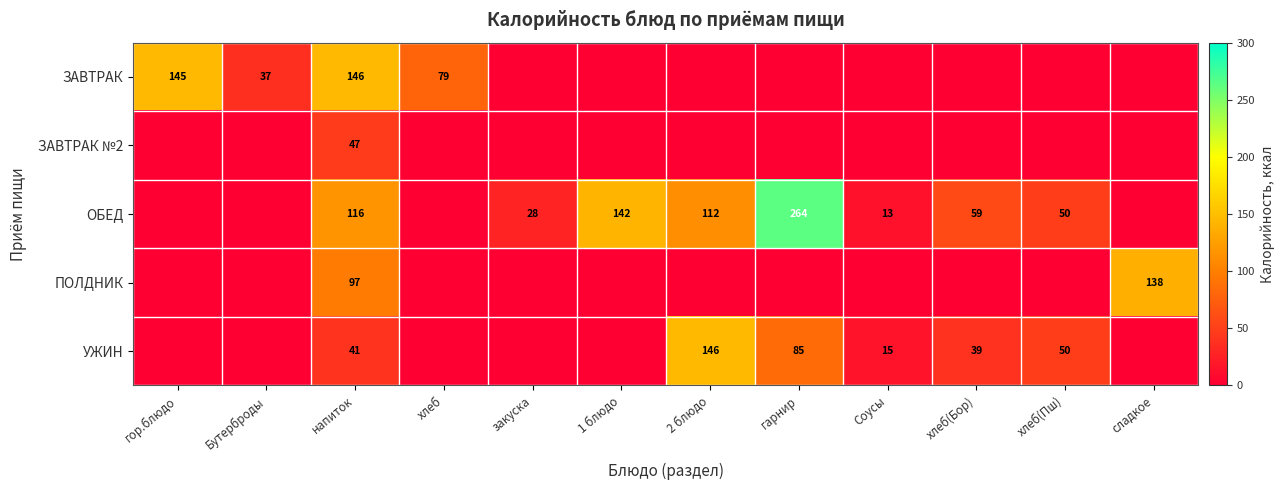

The value of ОБЕД at закуска is 28. True or false?

True